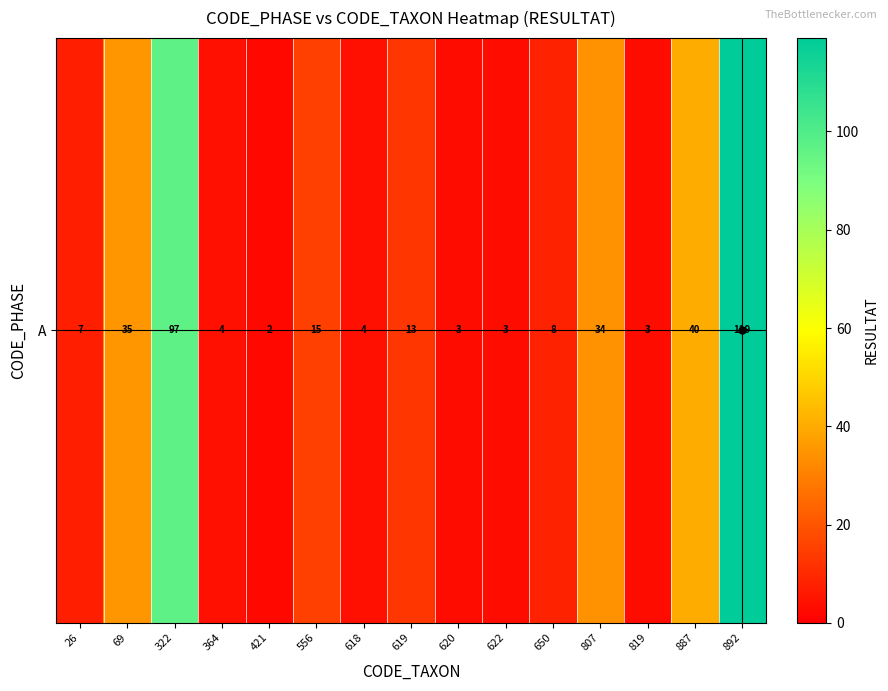

Reading left to right, transcribe all the data shown in this chart.

7	35	97	4	2	15	4	13	3	3	8	34	3	40	119